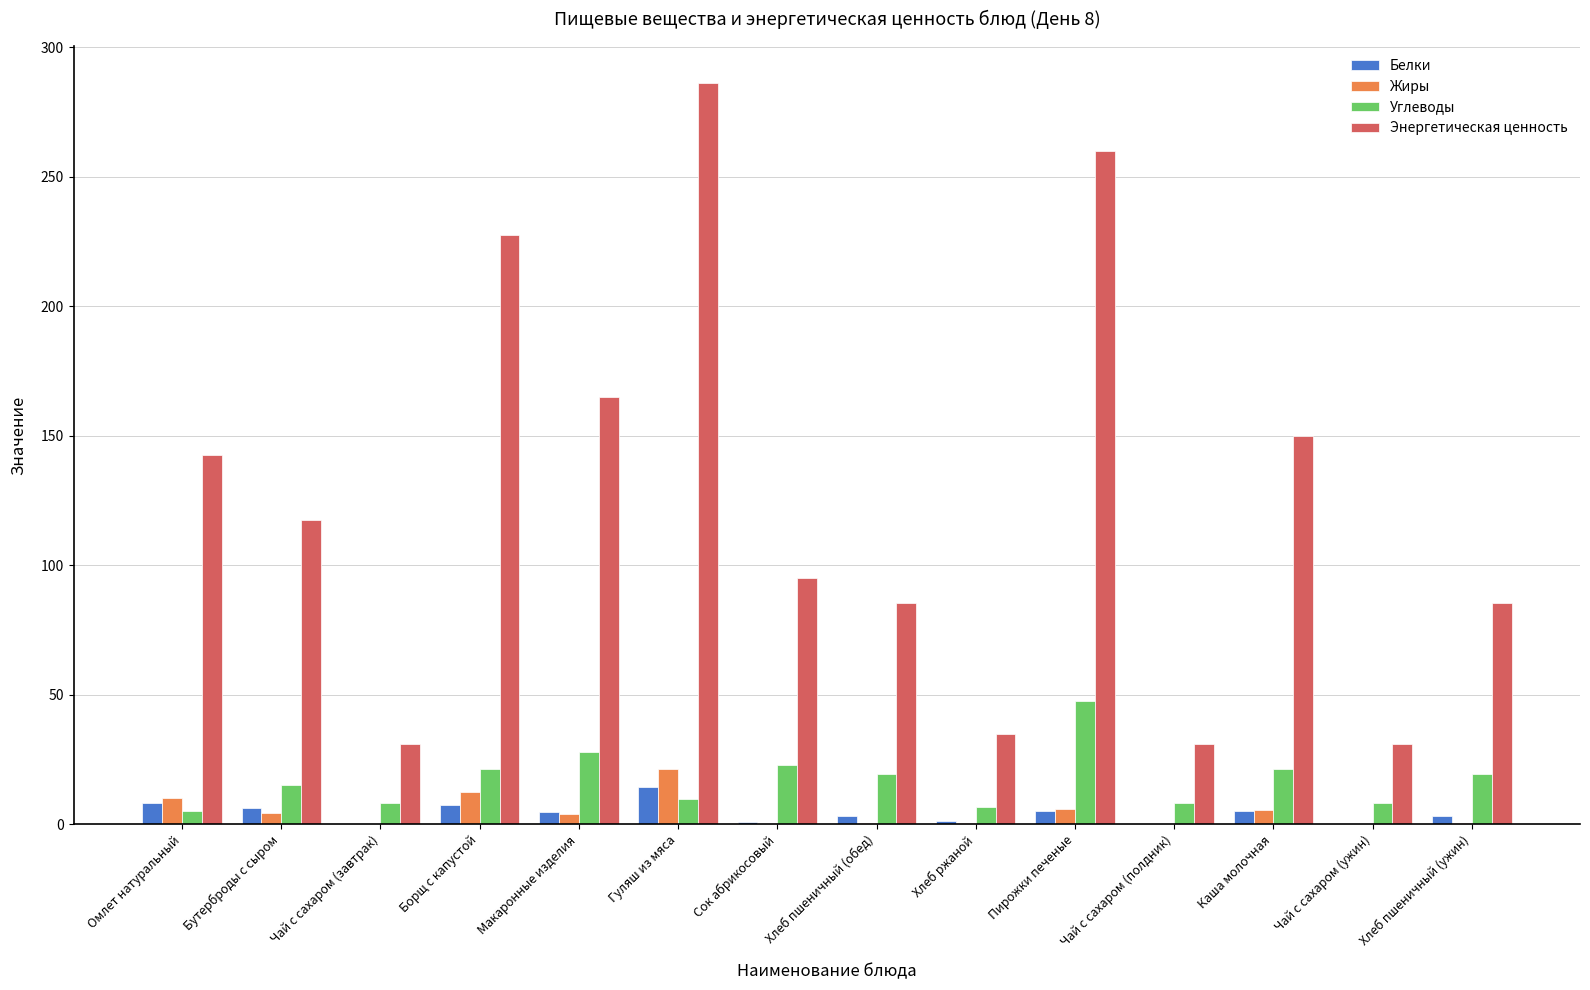

At which label does Жиры reach its peak?

Гуляш из мяса